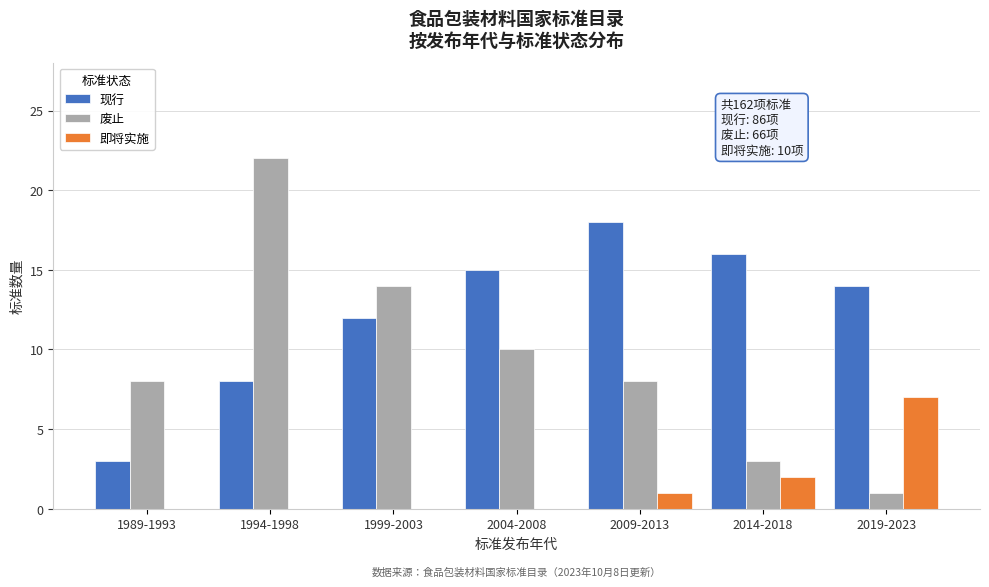

Reading right to left, transcribe all the data shown in this chart.

现行: 2019-2023=14	2014-2018=16	2009-2013=18	2004-2008=15	1999-2003=12	1994-1998=8	1989-1993=3
废止: 2019-2023=1	2014-2018=3	2009-2013=8	2004-2008=10	1999-2003=14	1994-1998=22	1989-1993=8
即将实施: 2019-2023=7	2014-2018=2	2009-2013=1	2004-2008=0	1999-2003=0	1994-1998=0	1989-1993=0